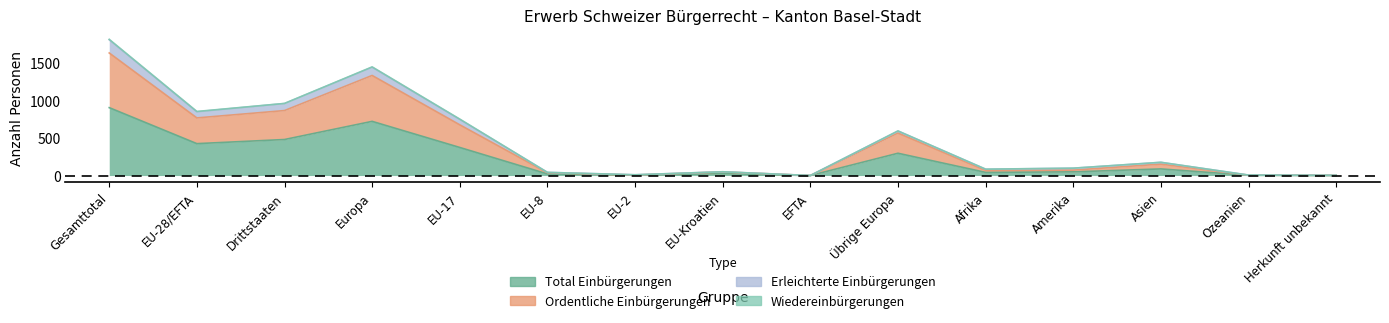

Which series changed the most between EU-17 and Afrika?

Ordentliche Einbürgerungen